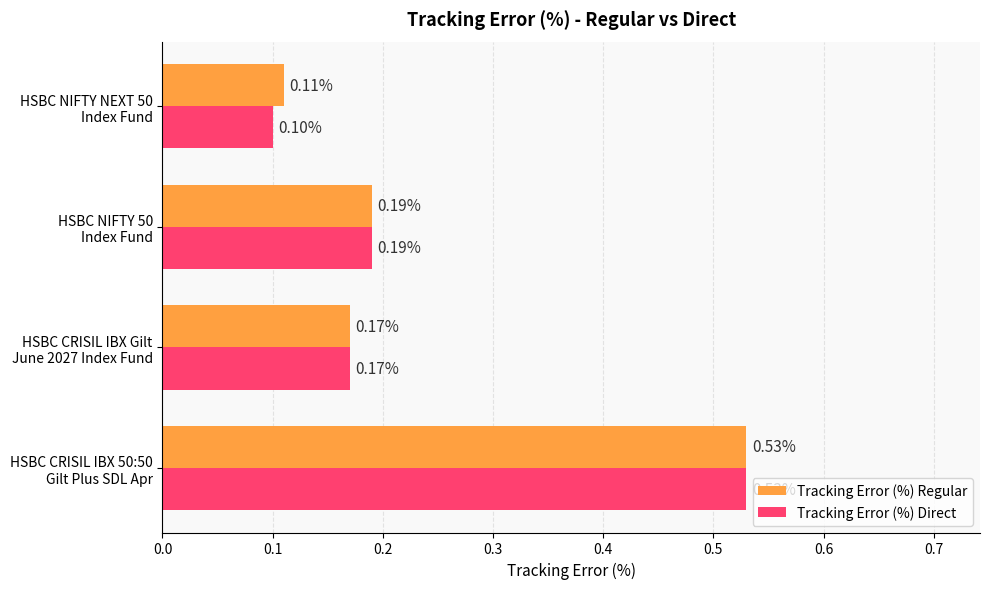

List the series in order of their overall mean, lowest first.

Tracking Error (%) Direct, Tracking Error (%) Regular